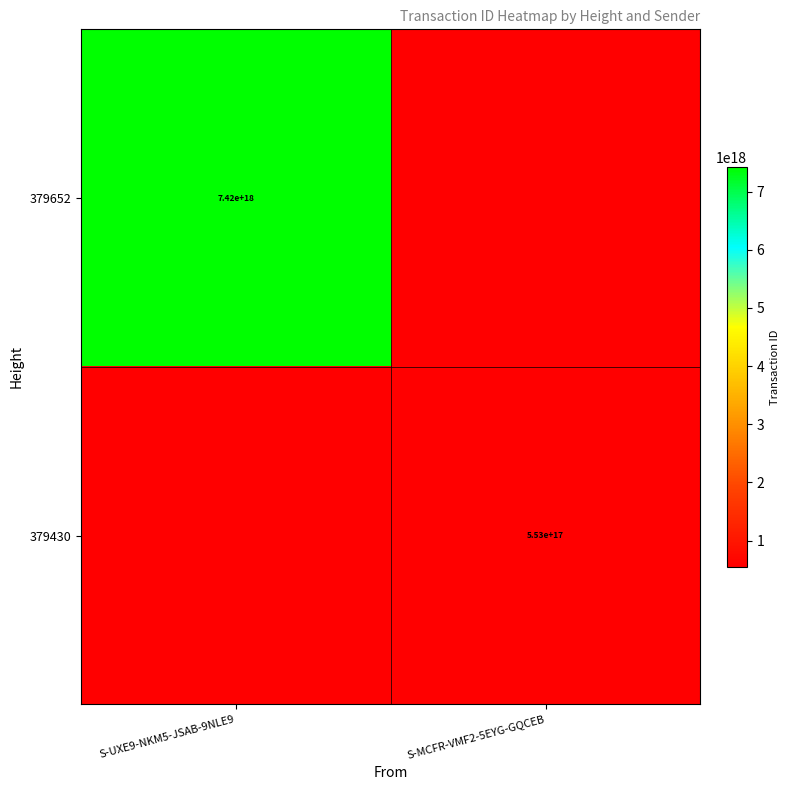

The value of 379652 at S-UXE9-NKM5-JSAB-9NLE9 is 7420000000000000000. True or false?

True